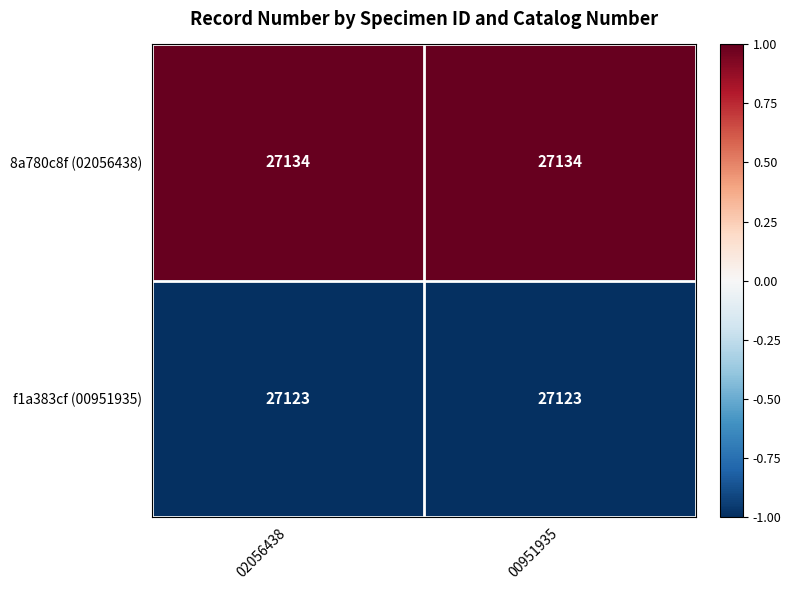

What is the total value across all series at 00951935?

54257